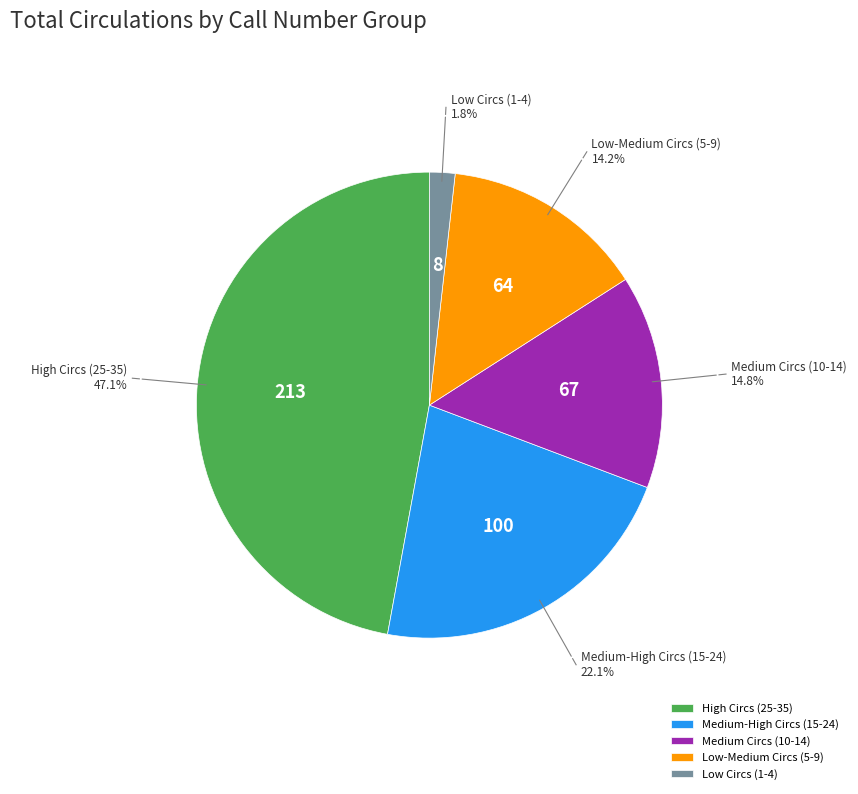

Rank the categories by value from lowest to highest.

Low Circs (1-4), Low-Medium Circs (5-9), Medium Circs (10-14), Medium-High Circs (15-24), High Circs (25-35)